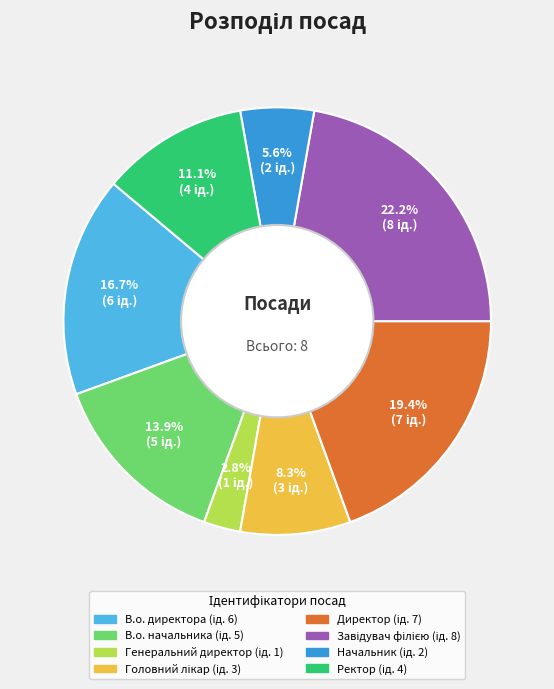

How many slices are in this pie chart?

8